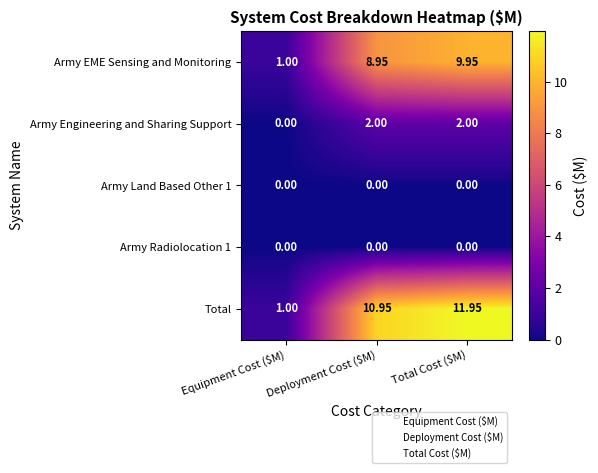

Which series has the largest range (max minus min)?

Total